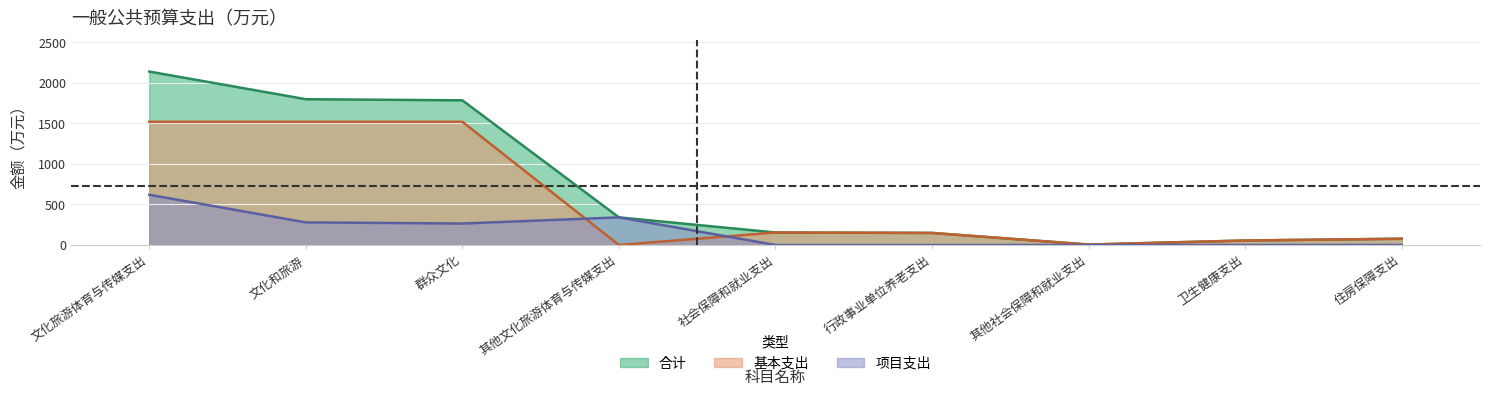

What are all the series names shown in the legend?

合计, 基本支出, 项目支出